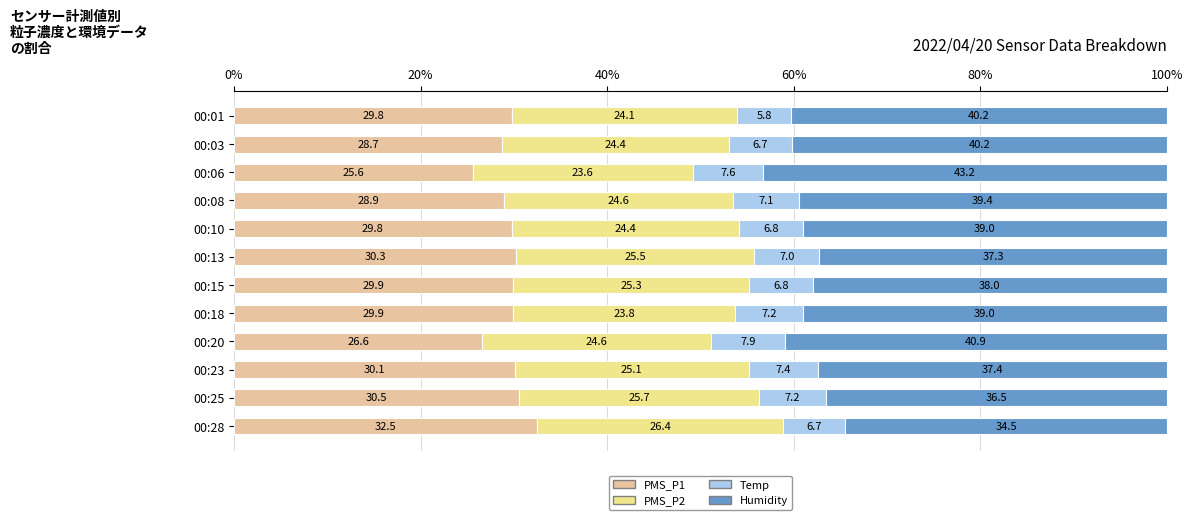

At which label is PMS_P1 closest to 29?

00:08